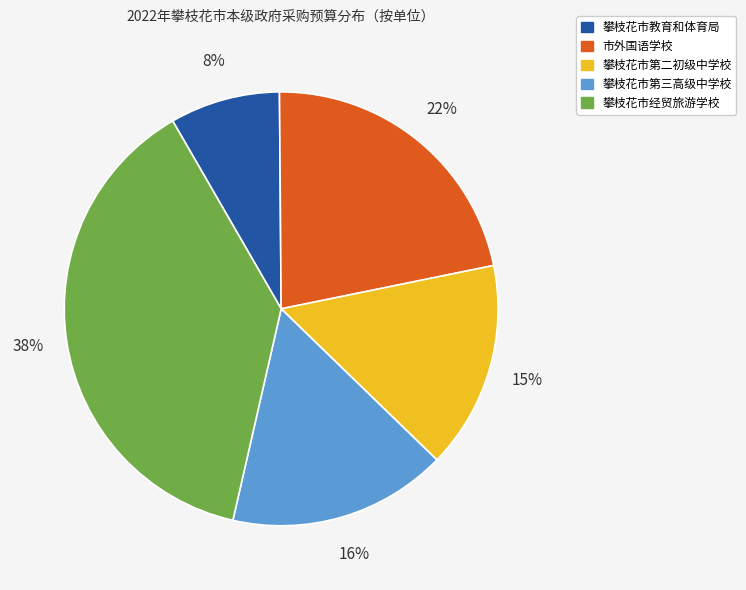

How many slices are in this pie chart?

5